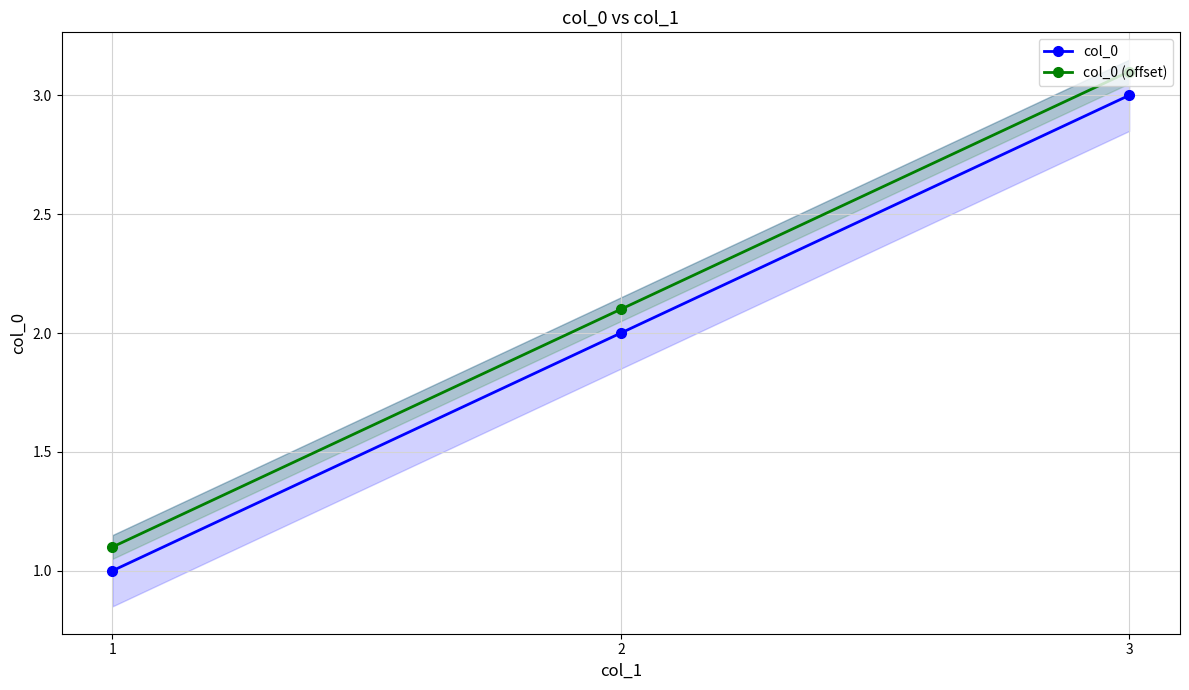

What is the difference between the maximum and minimum values in the col_0 series?

2.0